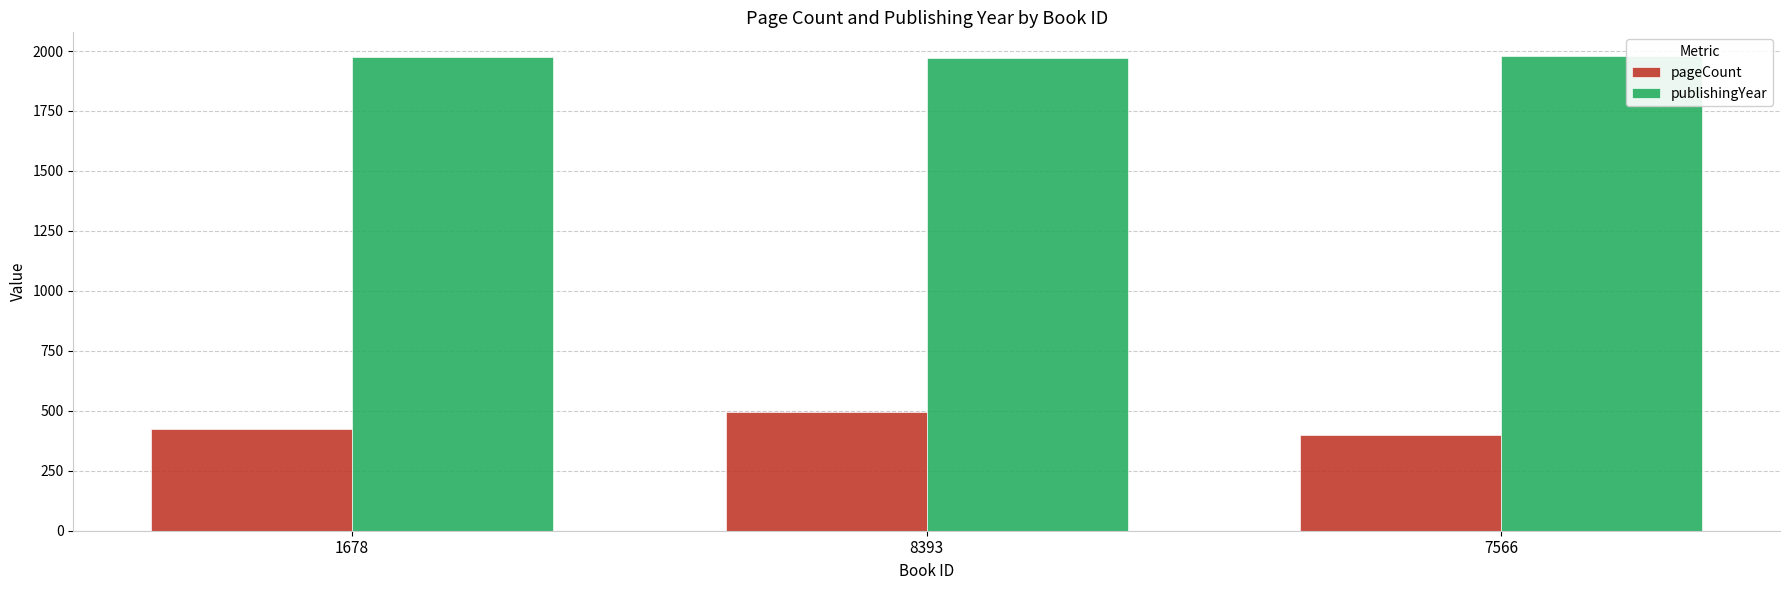

Which series has the largest range (max minus min)?

pageCount